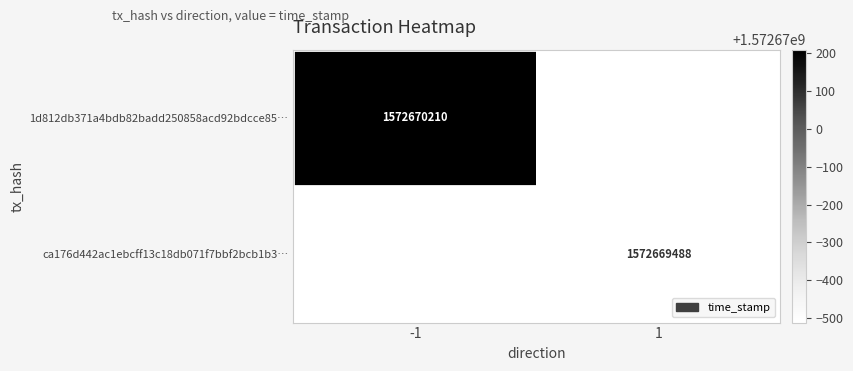

Rank the series by their average value, from lowest to highest.

ca176d442ac1ebcff13c18db071f7bbf2bcb1b3, 1d812db371a4bdb82badd250858acd92bdcce85